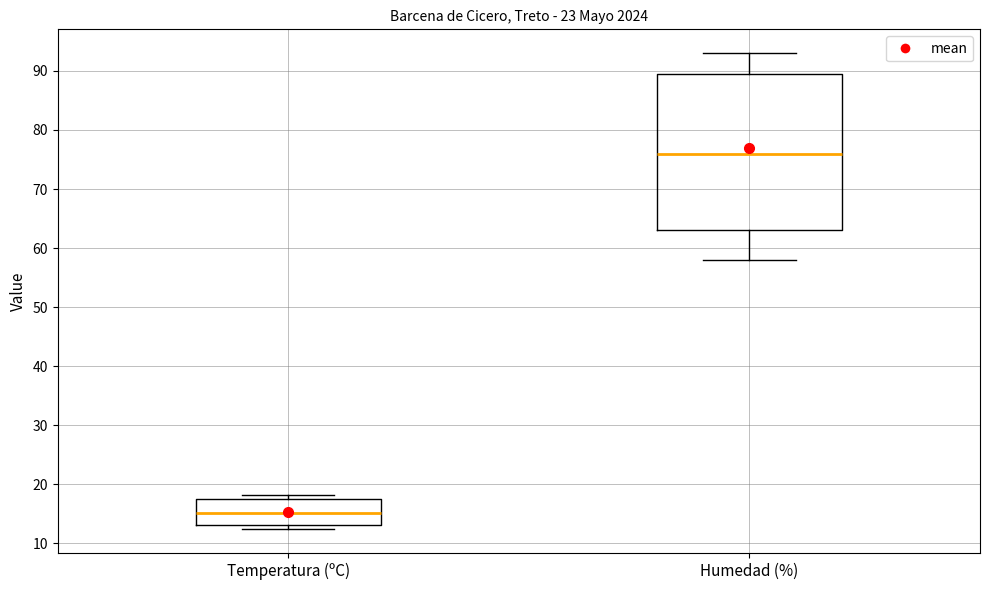

Where does the median line of the box for Temperatura (ºC) sit on the y-axis? The values are not printed on the chart, so give them approximately, as read against the axis.

15